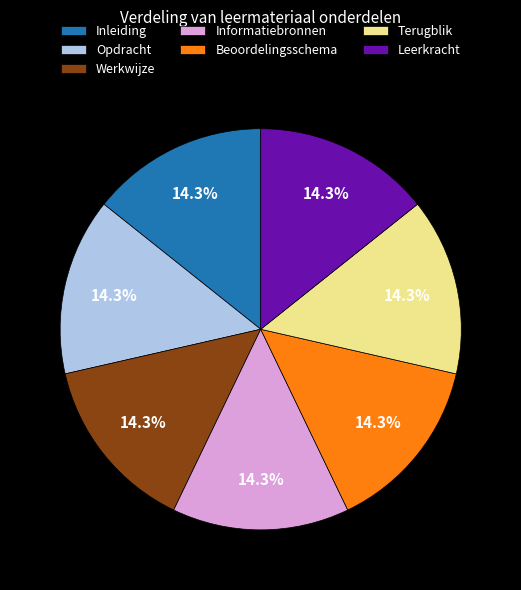

Approximately how many times larger is the value at Informatiebronnen compared to Inleiding?

1.0